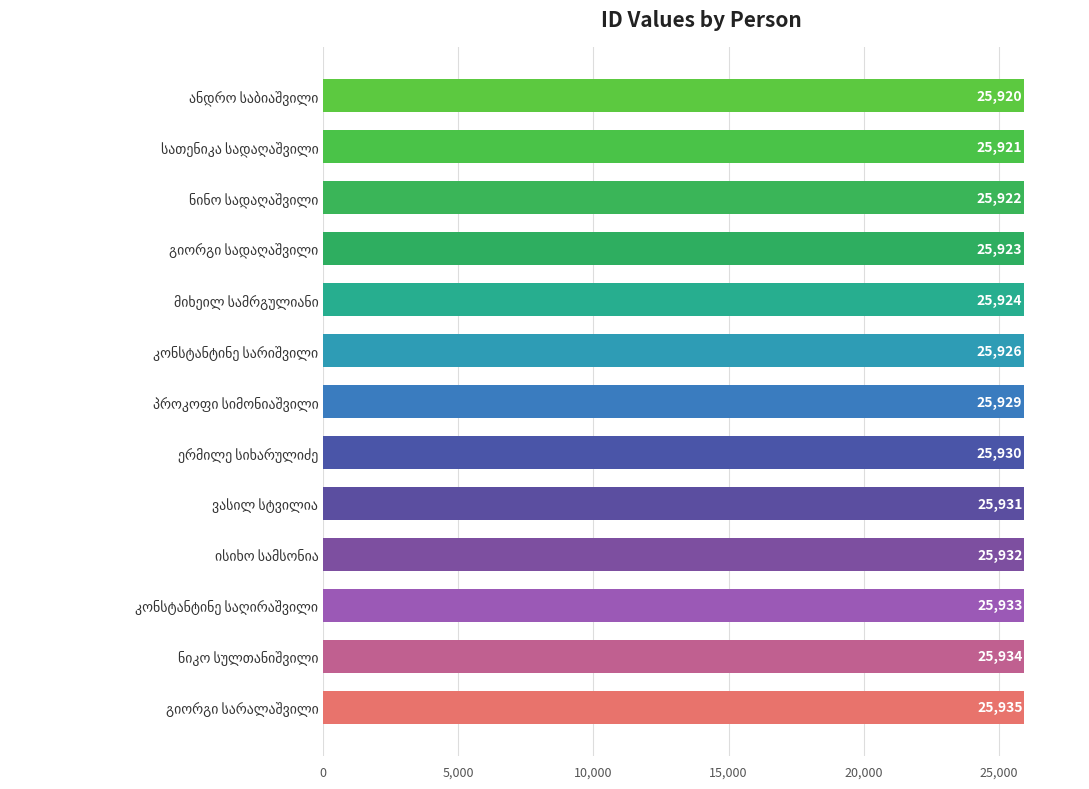

What is the smallest value displayed?

25920